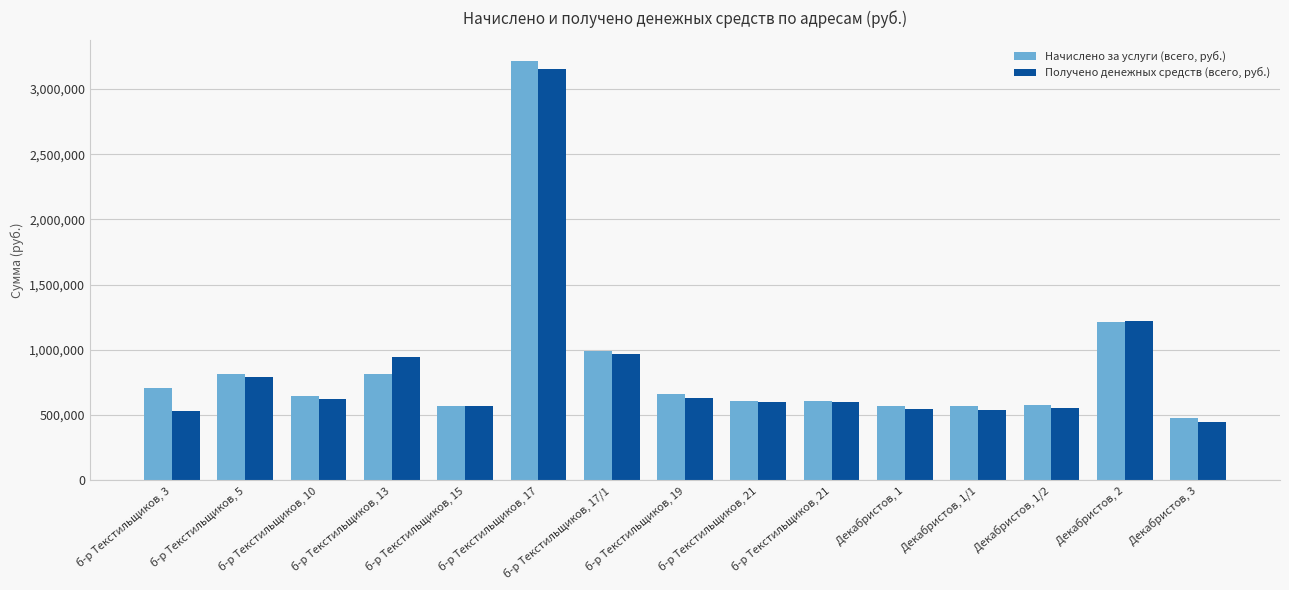

What is the total value across all series at б-р Текстильщиков, 13?

1756061.3